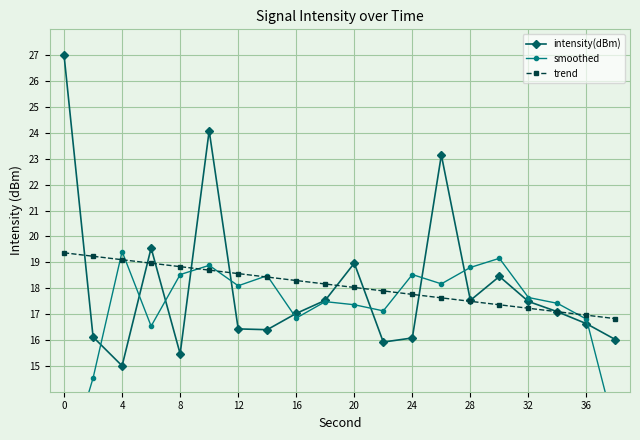

True or false: smoothed has more than 0 interior local peaks.

True